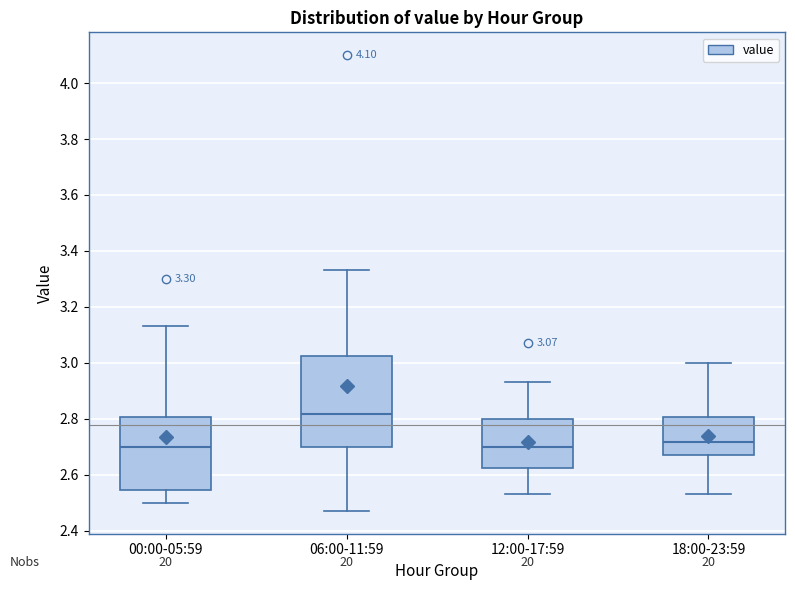

Comparing the boxes themselves (not the whiskers), which one is the tallest?

06:00-11:59